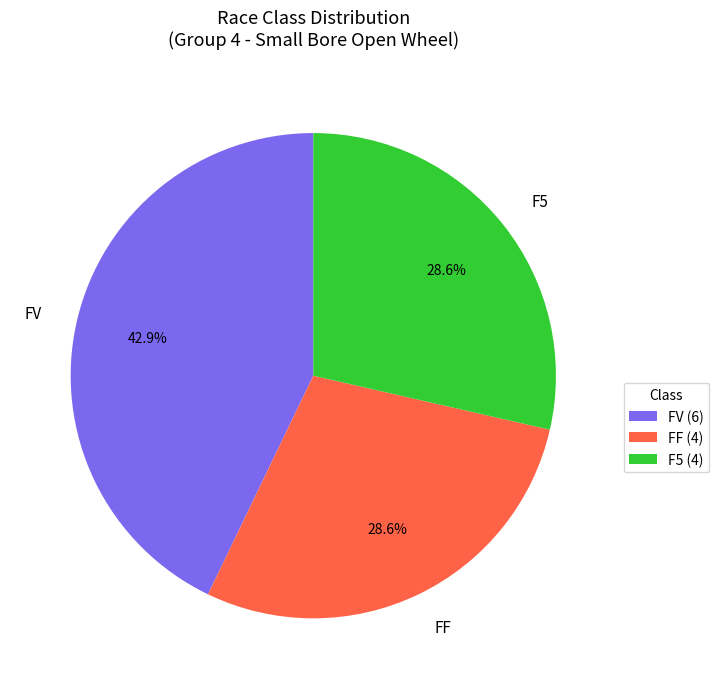

Combined, do FF and F5 account for over 50%?

Yes